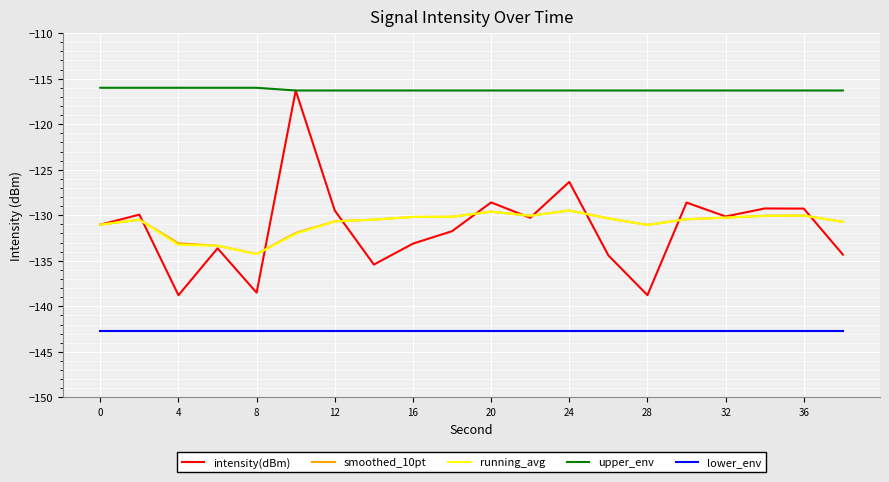

How many interior local valleys does the intensity(dBm) series have?

6